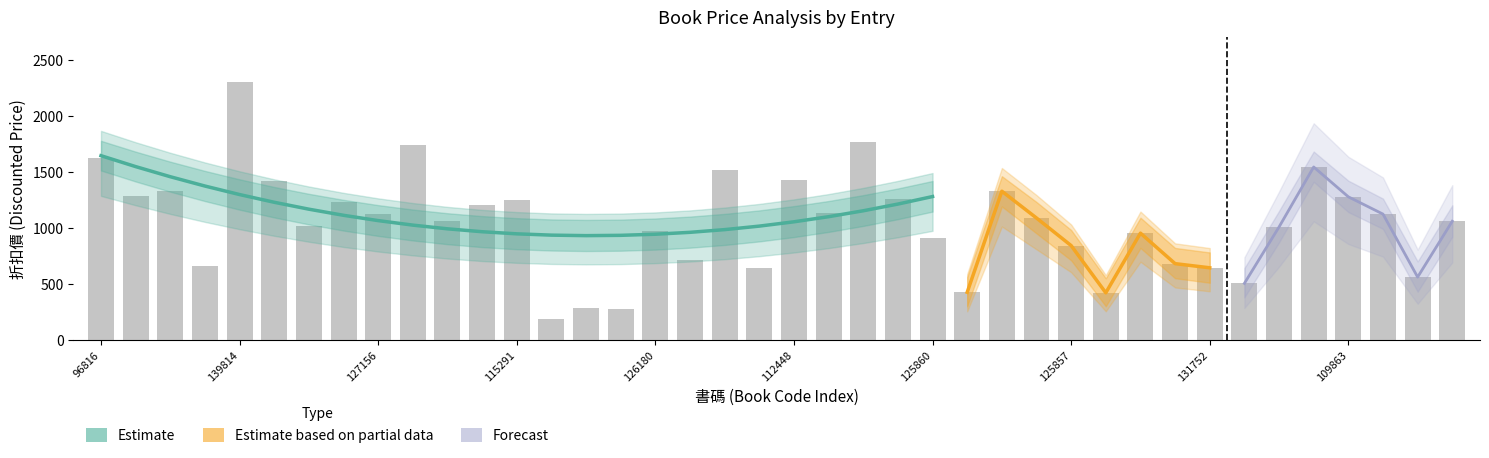

Is the value of 折扣價_lo at 131977 greater than the value of 折扣價_hi at 140711?

No